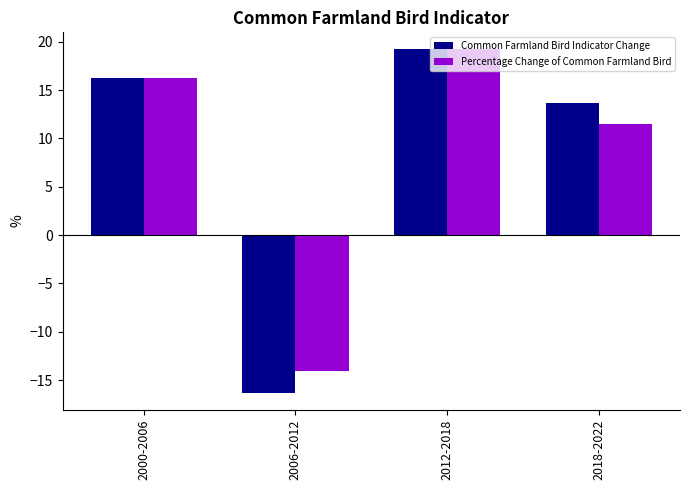

What is the approximate value of Percentage Change of Common Farmland Bird at 2000-2006?

16.3